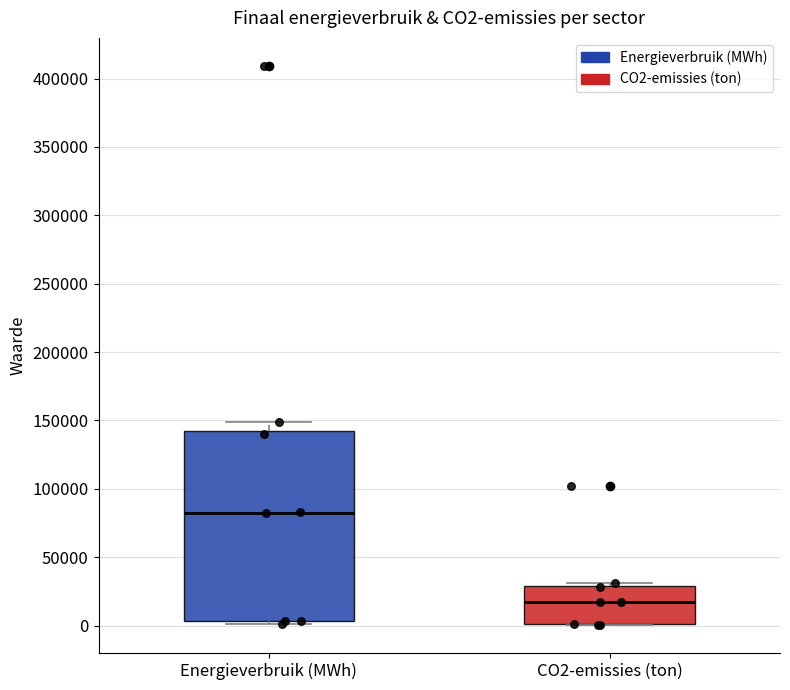

Reading left to right, transcribe this box plot: for each box, give where its median line is, the range the box spans, and where its two whiskers end, as read against the y-axis. The values are not printed on the chart, so give them approximately, as read against the axis.

Energieverbruik (MWh): median 80000, box 5000 to 140000, whiskers 0 to 150000
CO2-emissies (ton): median 15000, box 0 to 30000, whiskers 0 to 30000 (just above the box's upper edge)